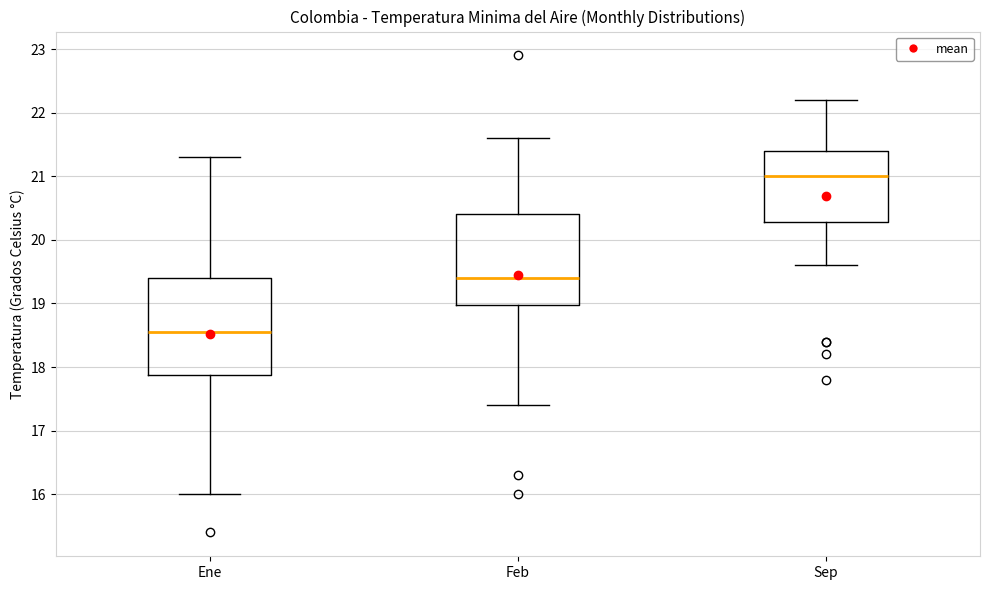

Comparing the boxes themselves (not the whiskers), which one is the tallest?

Ene